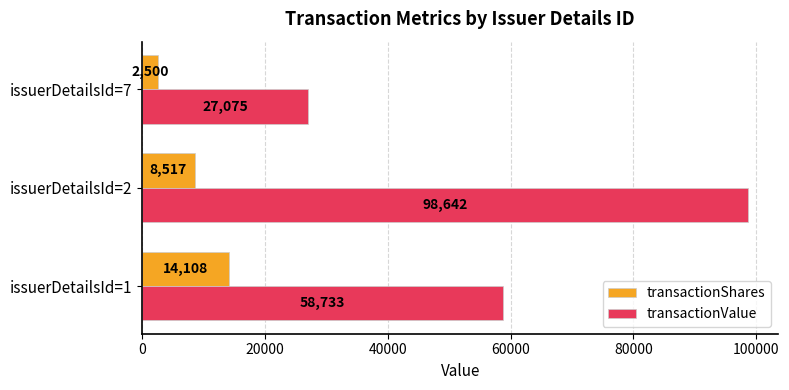

Which series has the widest spread of values?

transactionValue